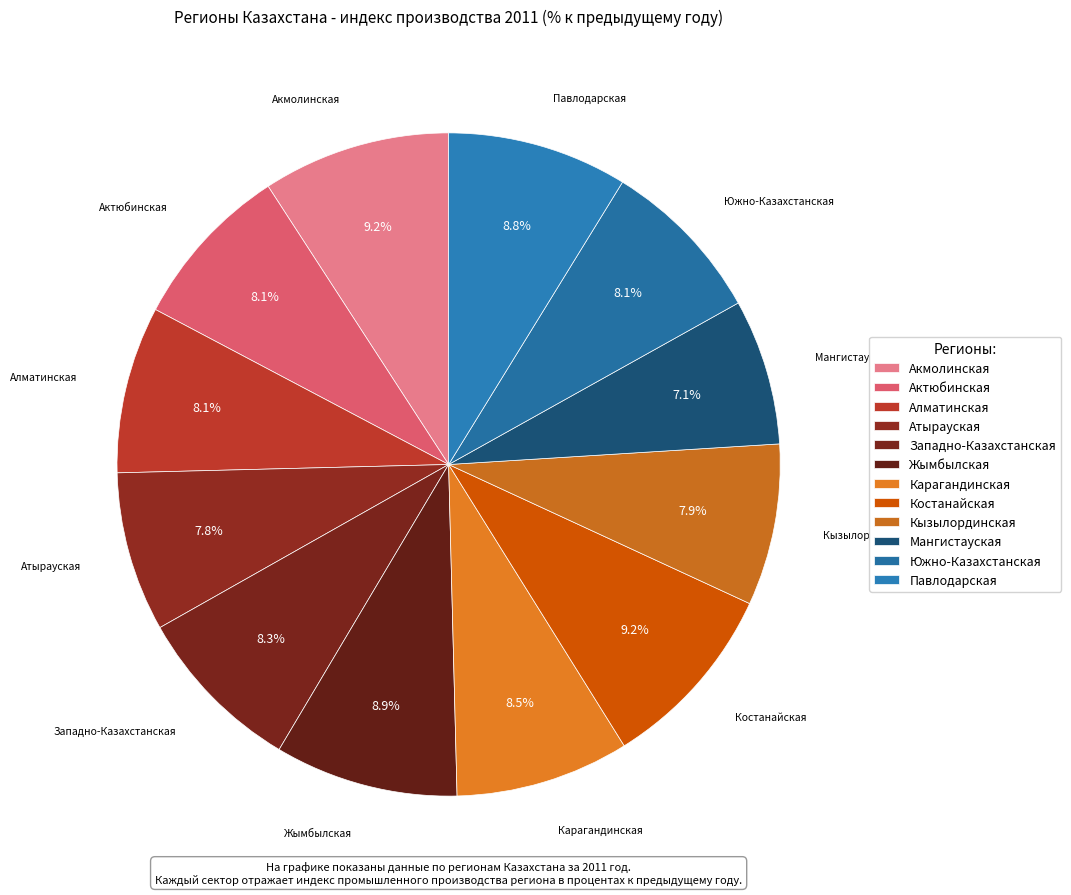

Rank the categories by value from lowest to highest.

Мангистауская, Атырауская, Кызылординская, Актюбинская, Южно-Казахстанская, Алматинская, Западно-Казахстанская, Карагандинская, Павлодарская, Жымбылская, Акмолинская, Костанайская